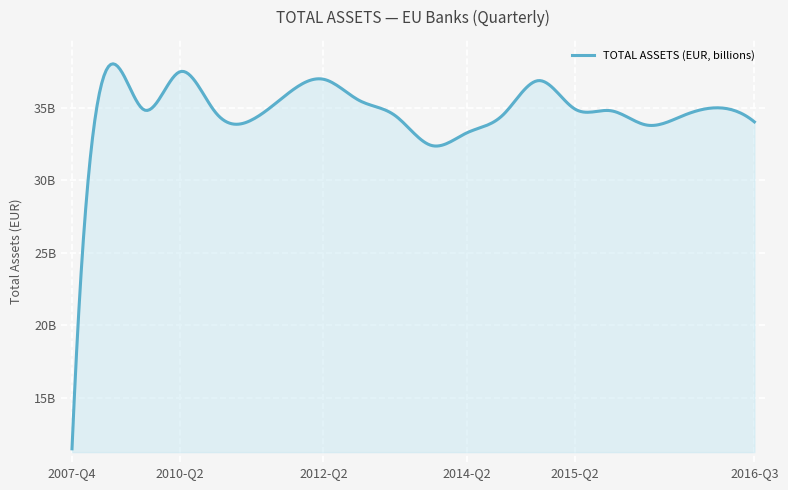

Where is the first local minimum?

2009-Q4